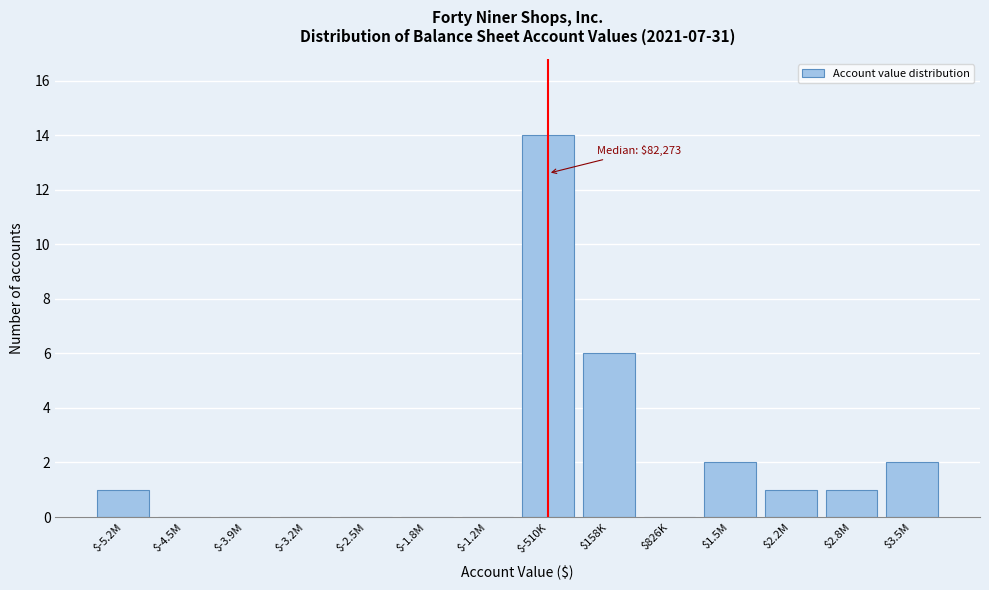

Which category has the highest value across all series?

$-510K